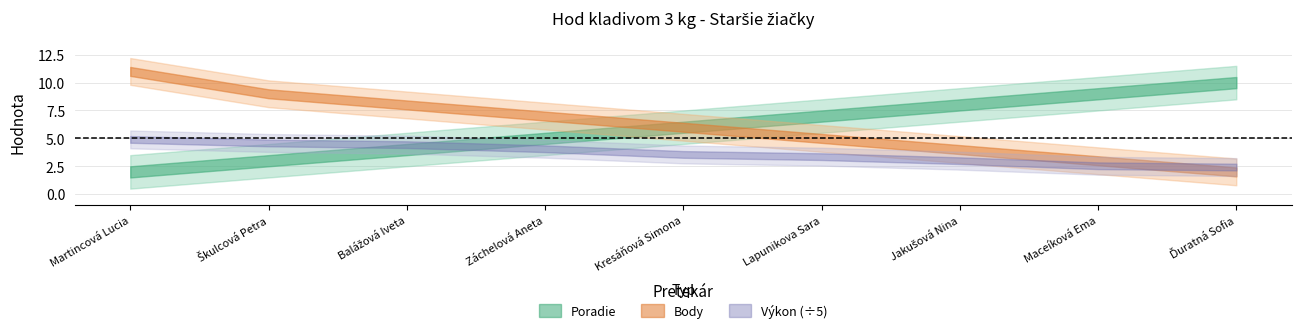

What is the difference between the Poradie values at Škulcová Petra and Balážová Iveta?

1.0